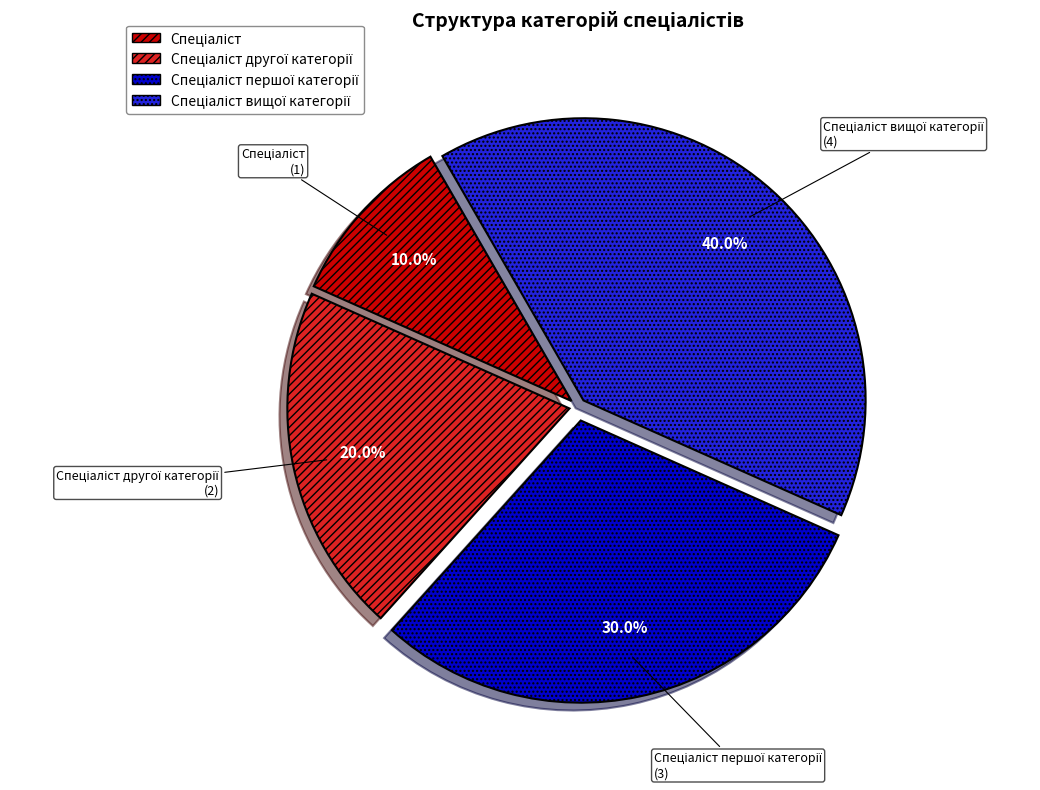

Is there any slice that represents more than half of the pie?

No